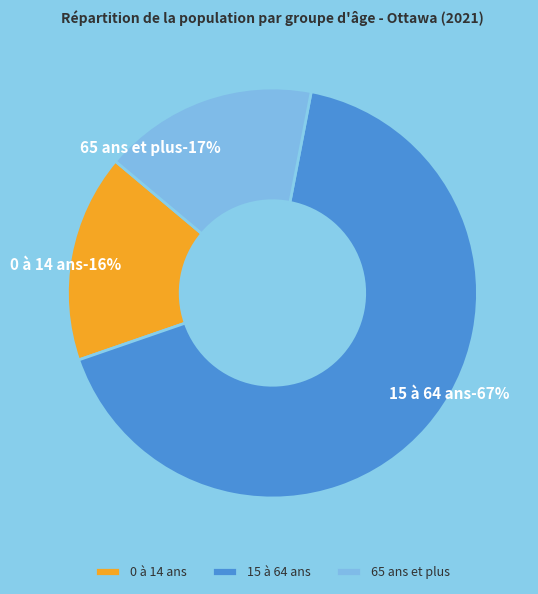

Is it true that 15 à 64 ans is 67% of the pie?

True